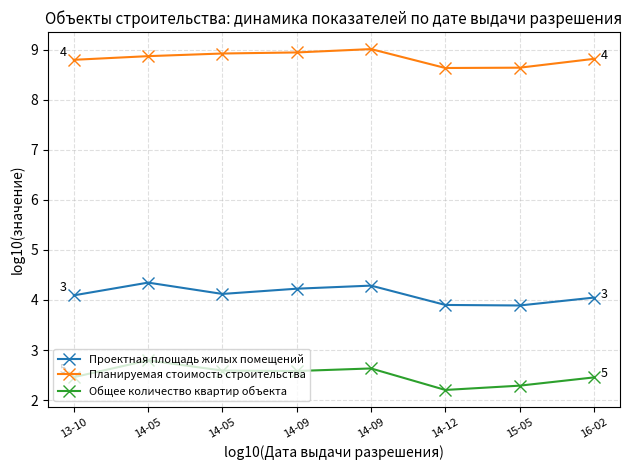

What is the difference between the highest and lowest values at 14-05?

6.1